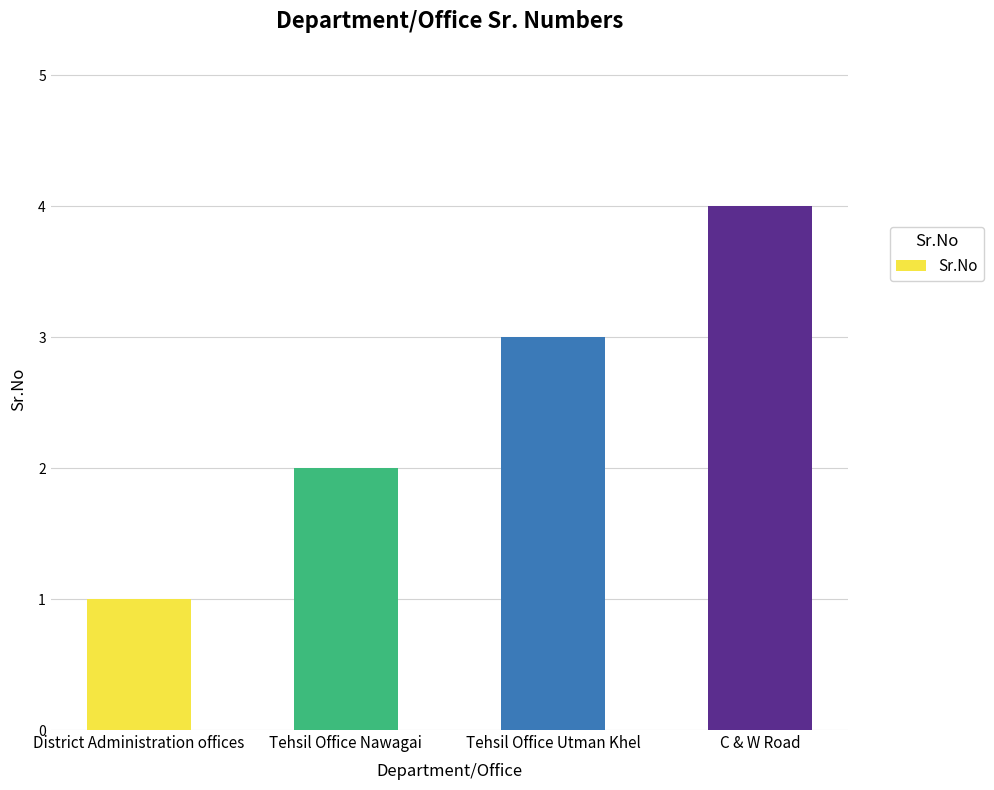

What is the value of the 4th bar from the left?

4